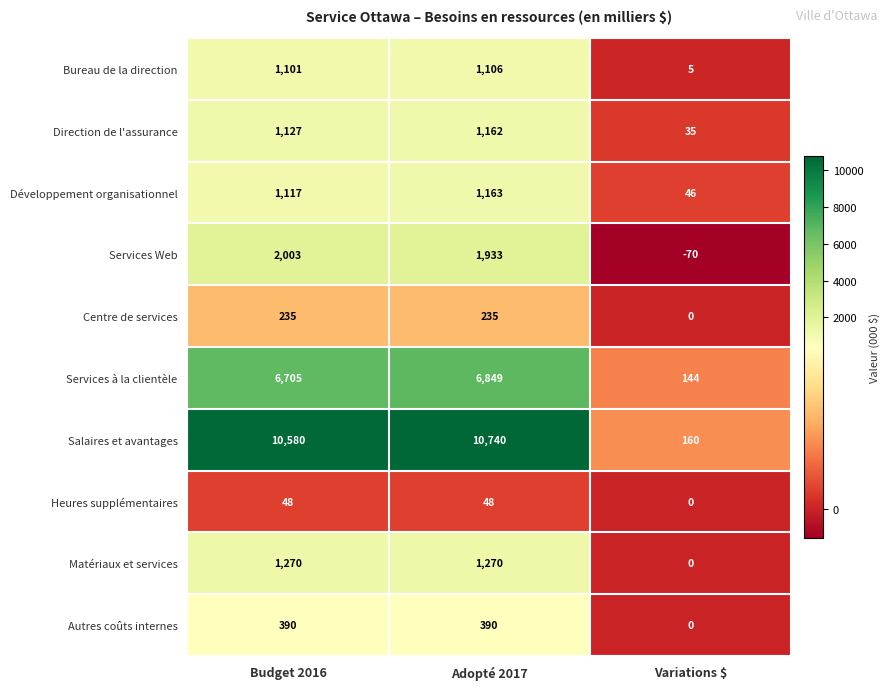

How many values in the Centre de services series are below 235?

1